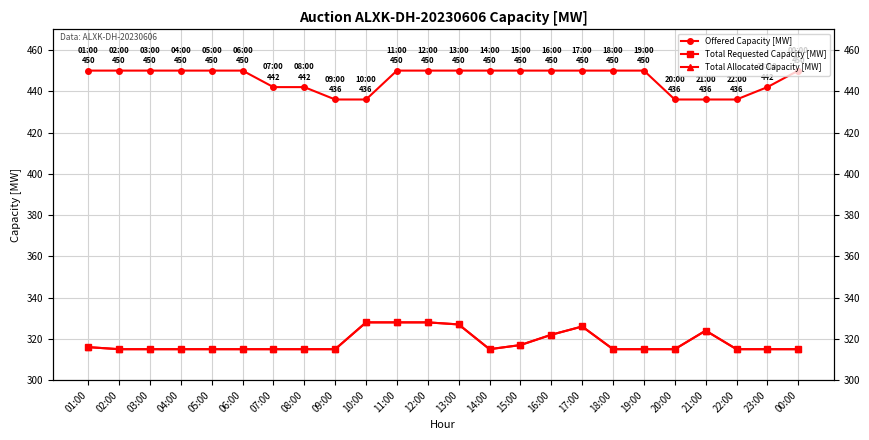

What is the difference between the maximum and minimum values in the Total Requested Capacity [MW] series?

13